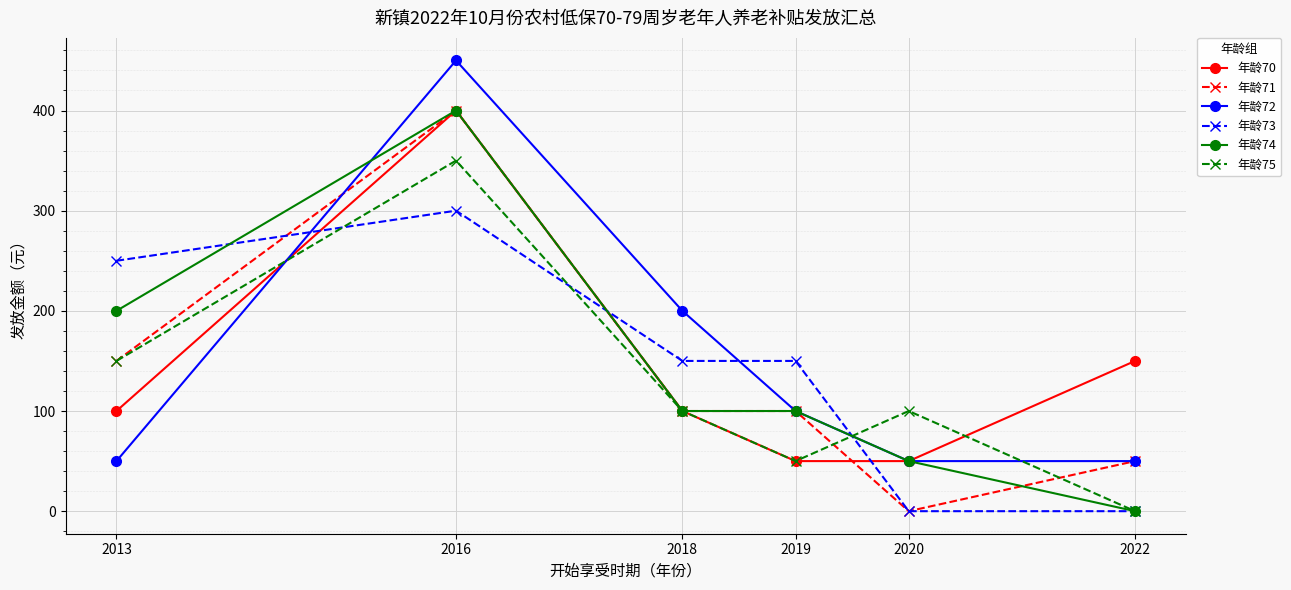

The 年龄70 series shows 624 at 2016. True or false?

False